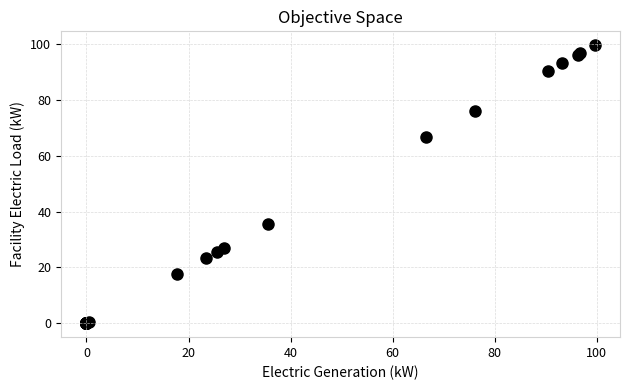

What Y value in the scatter plot is closest to 49?

35.5